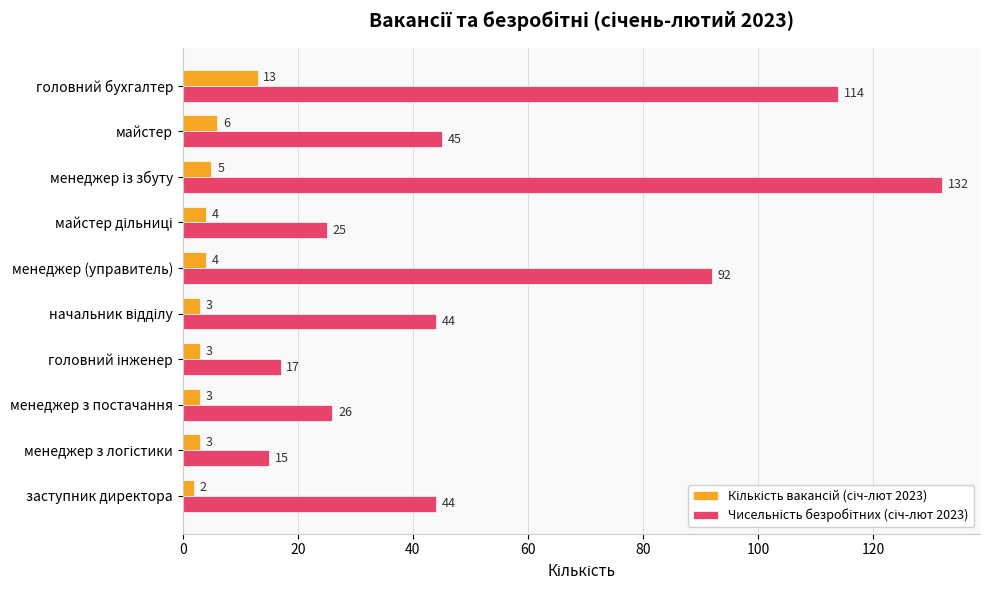

What is the difference between the highest and lowest values at заступник директора?

42